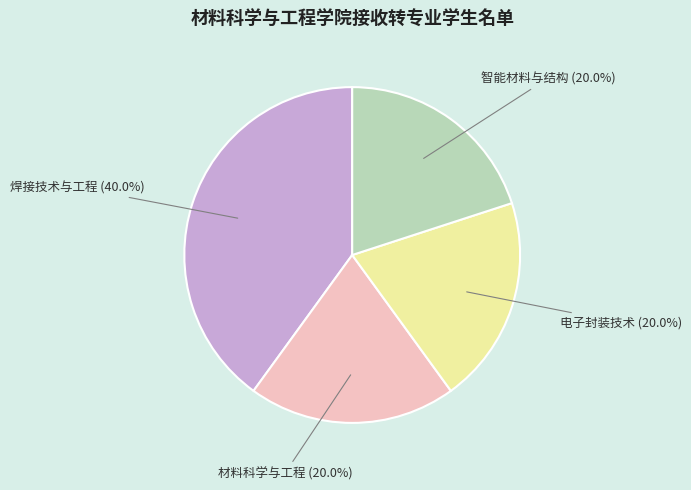

Is there a majority slice in this chart?

No